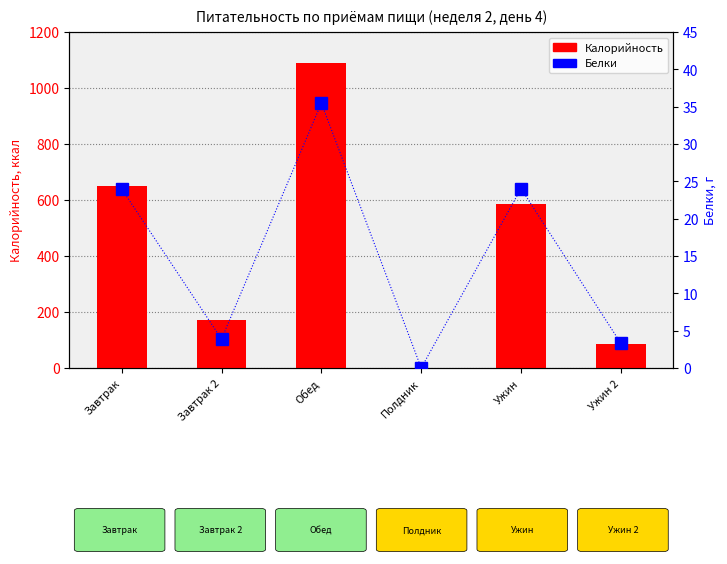

Reading right to left, what are all the values shown in this chart?

Калорийность: Ужин 2=86.0	Ужин=584.6	Полдник=0.0	Обед=1089.3	Завтрак 2=173.1	Завтрак=648.6
Белки: Ужин 2=3.3	Ужин=24.0	Полдник=0.0	Обед=35.5	Завтрак 2=3.9	Завтрак=24.0